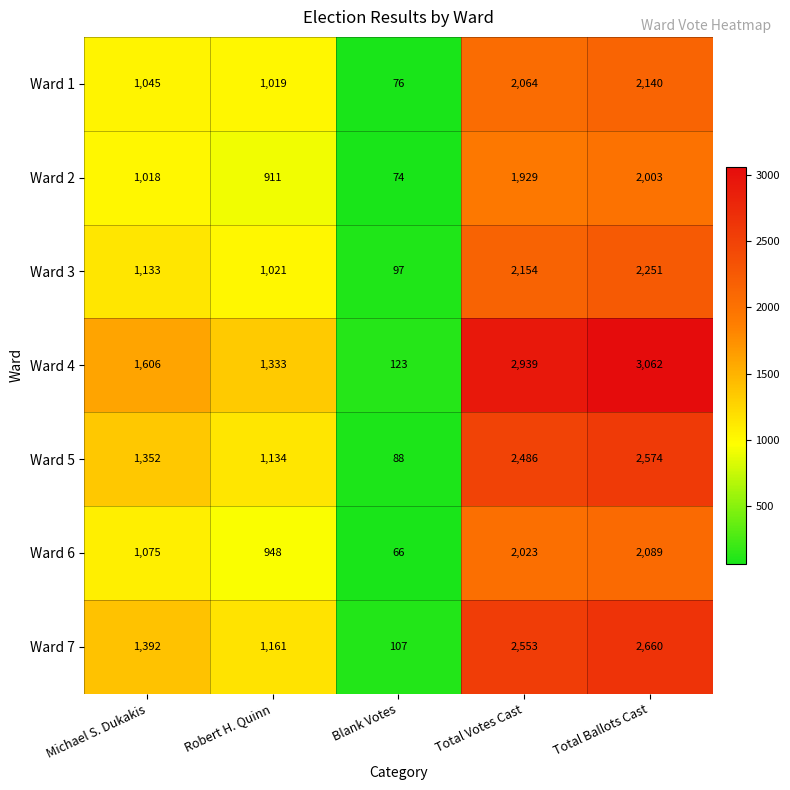

Is the value of Ward 6 at Total Votes Cast greater than the value of Ward 3 at Total Ballots Cast?

No